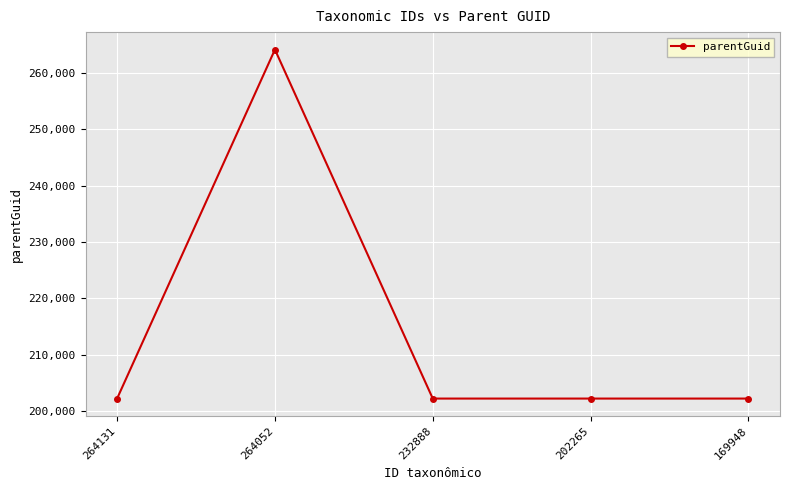

What is the value of the 1st point from the left?

202201